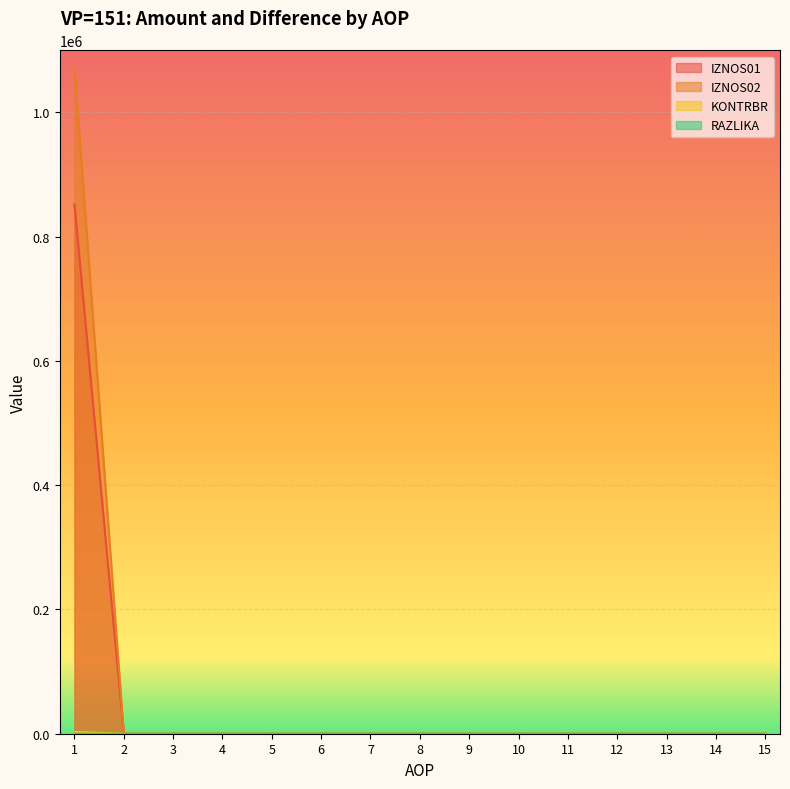

What is the value of the RAZLIKA point at the 1st from the left?

0.6